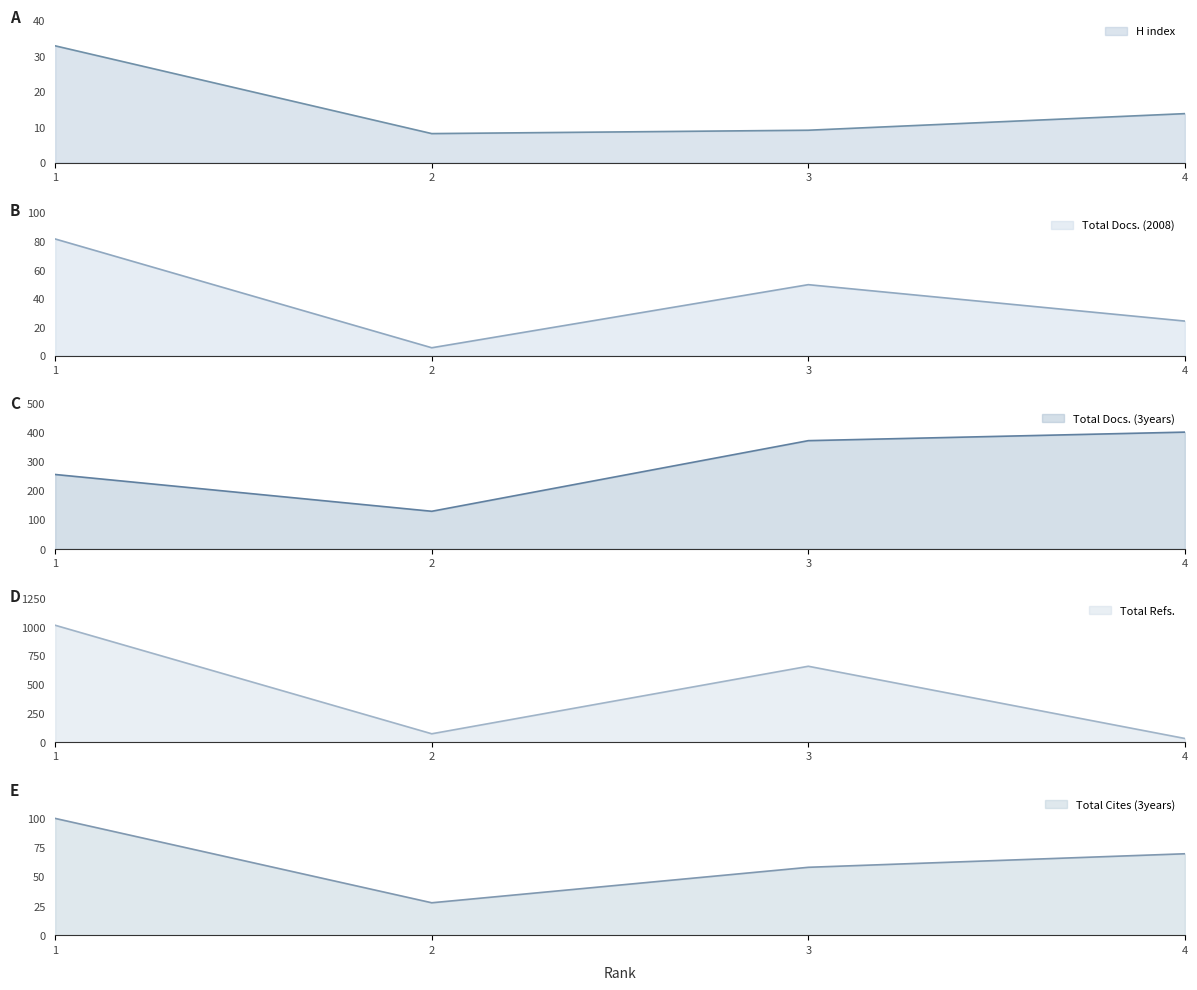

True or false: Total Cites (3years) and Total Docs. (3years) intersect in this chart.

False